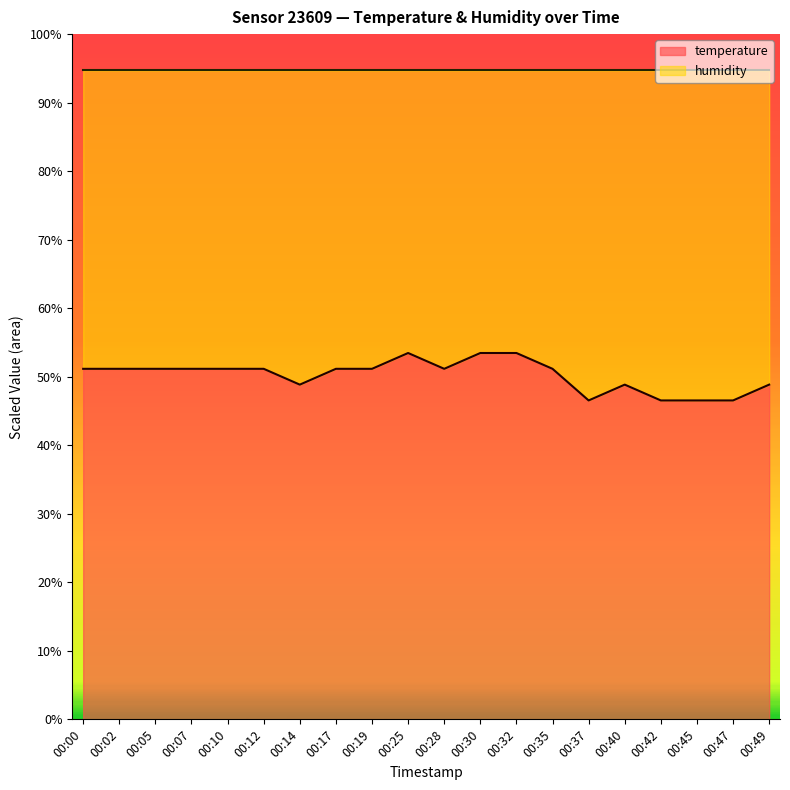

The chart shows a value of 69.4 at 00:35. True or false?

False